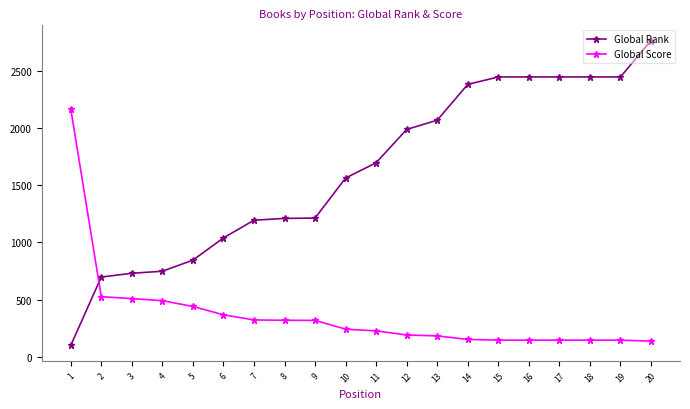

Where do Global Rank and Global Score first cross each other?

1 and 2